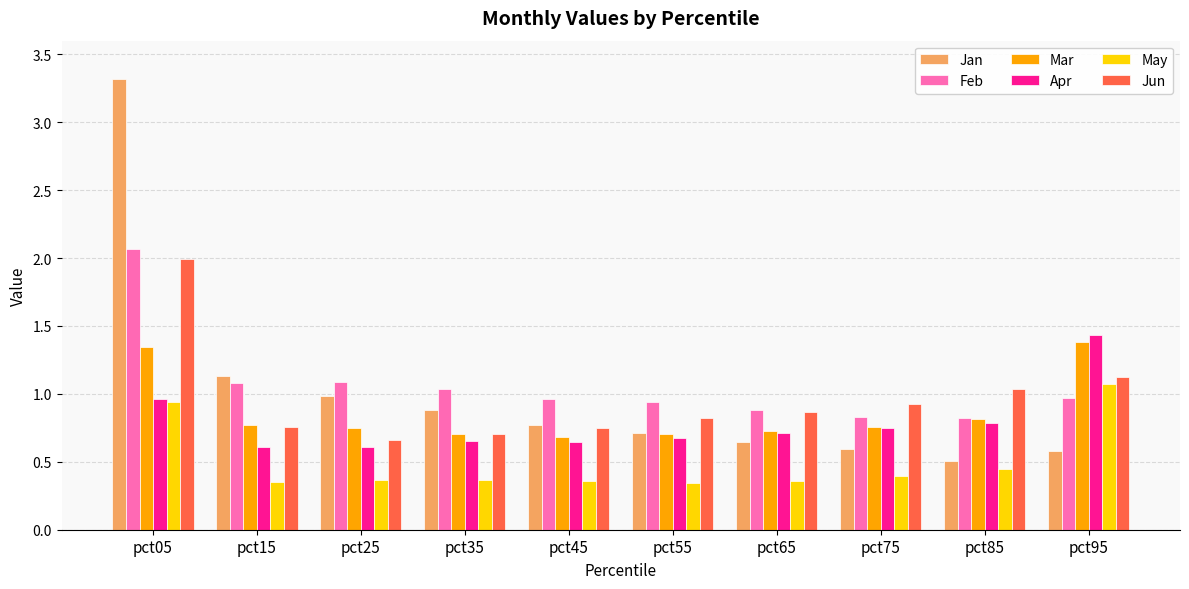

Is it true that Jan equals 1.0 at pct25?

True